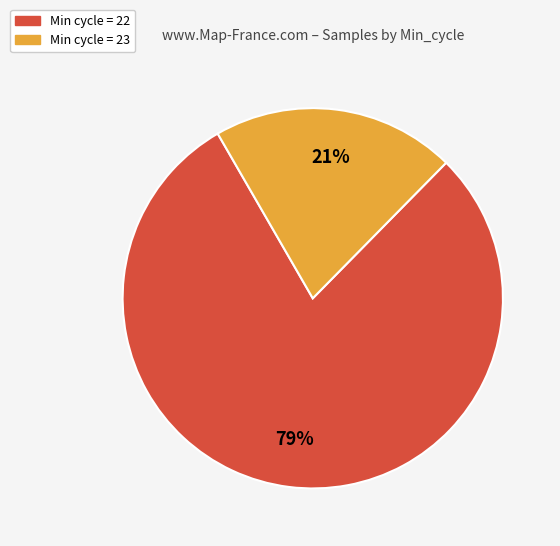

To the nearest percent, what is the average slice percentage?

50%